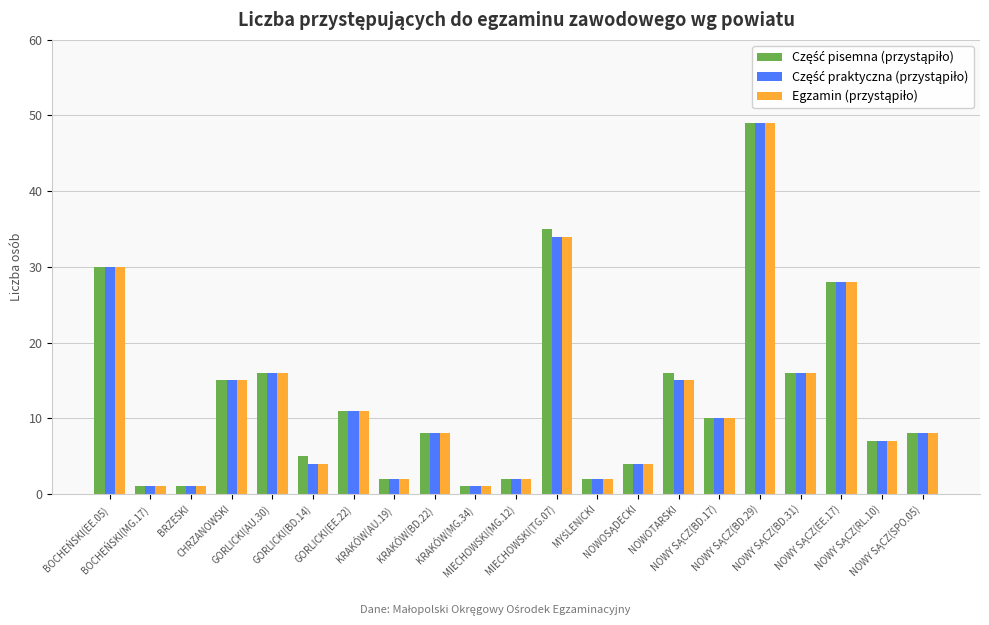

Rank the series by their maximum value, from lowest to highest.

Część pisemna (przystąpiło), Część praktyczna (przystąpiło), Egzamin (przystąpiło)